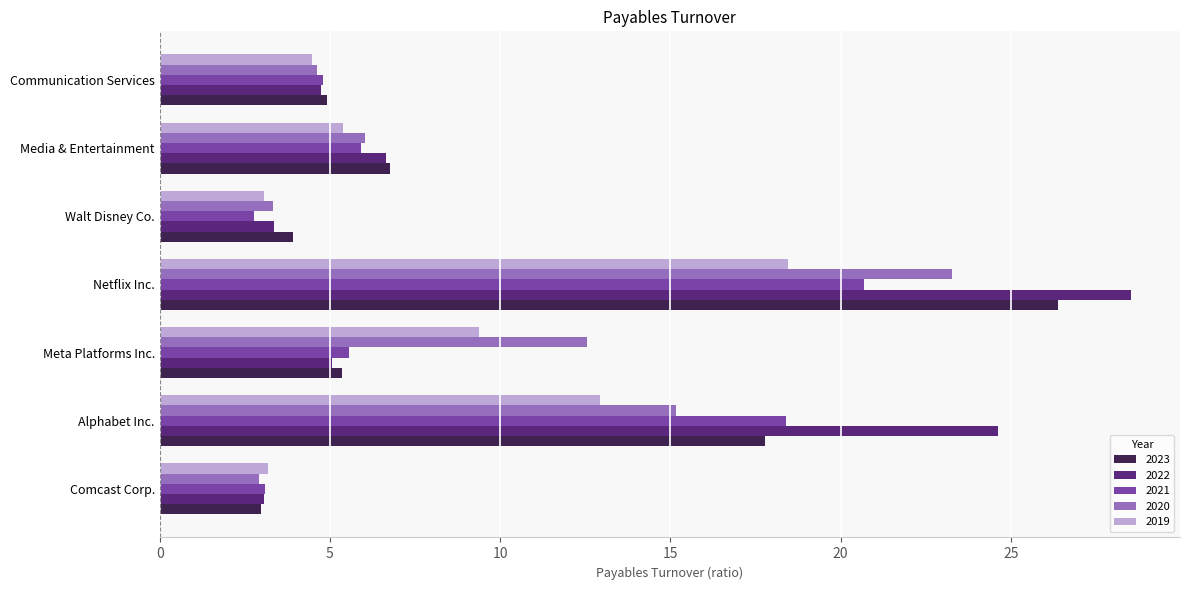

Which series has the largest total across all categories?

2022